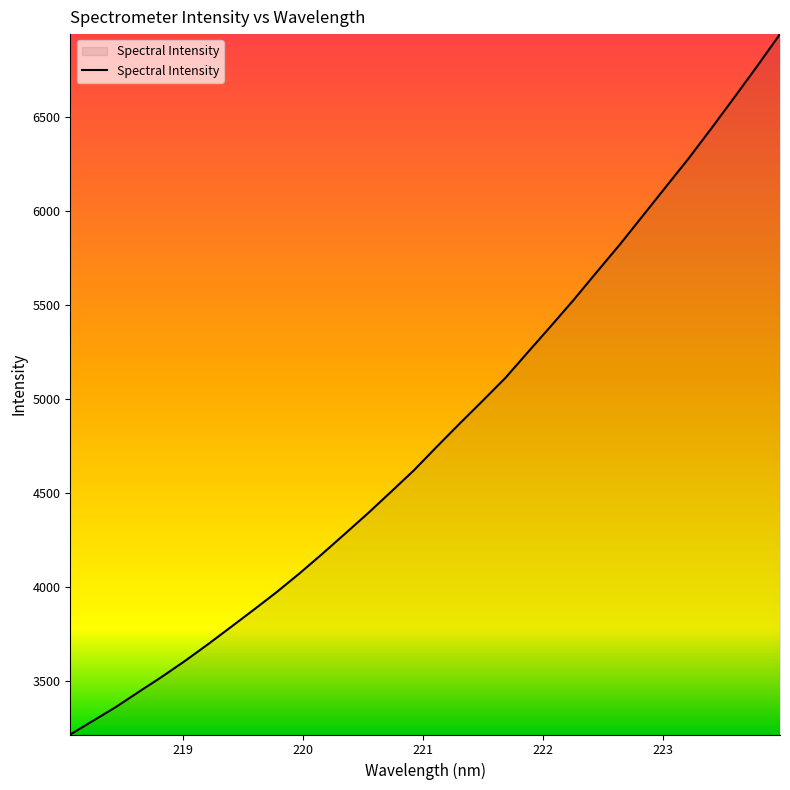

How many lines are shown in the chart?

1